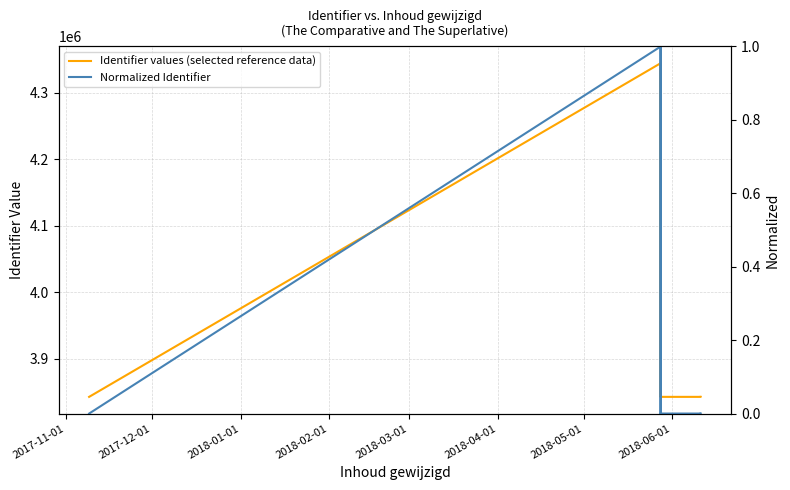

Rank the series by their average value, from highest to lowest.

Identifier values (selected reference data), Normalized Identifier